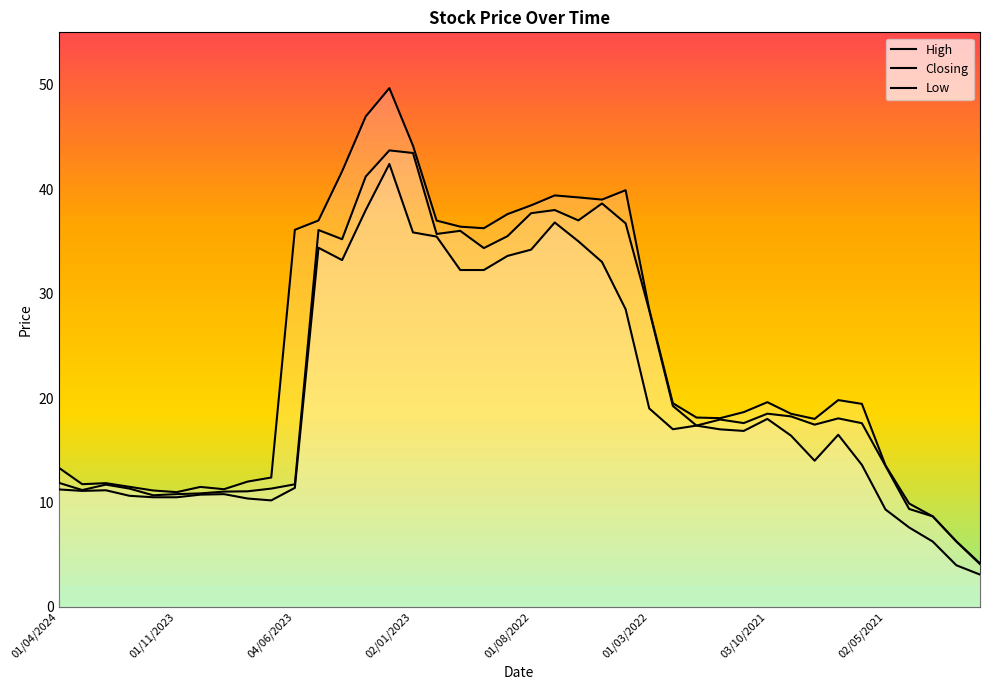

How many lines are shown in the chart?

3